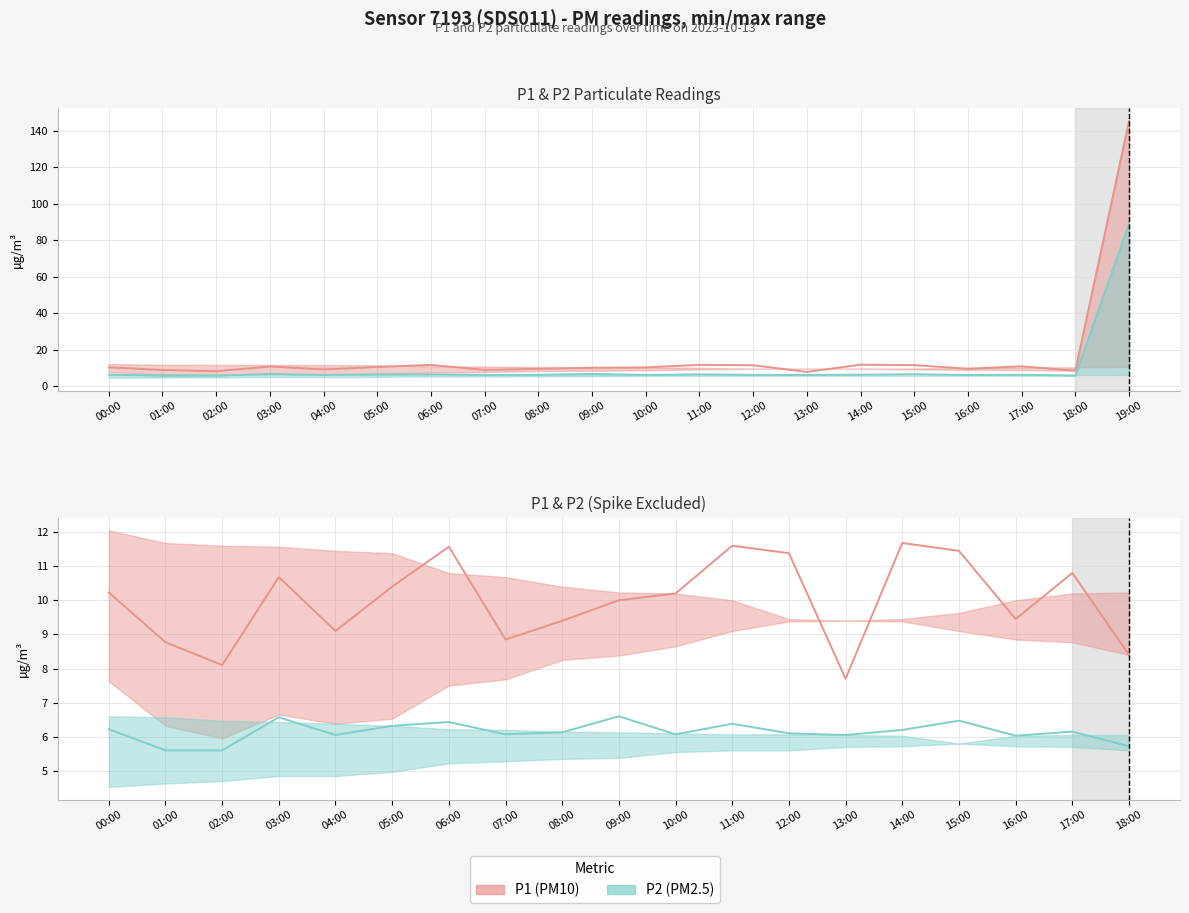

Between 00:00 and 03:00, which series saw the biggest shift?

P1 (PM10)